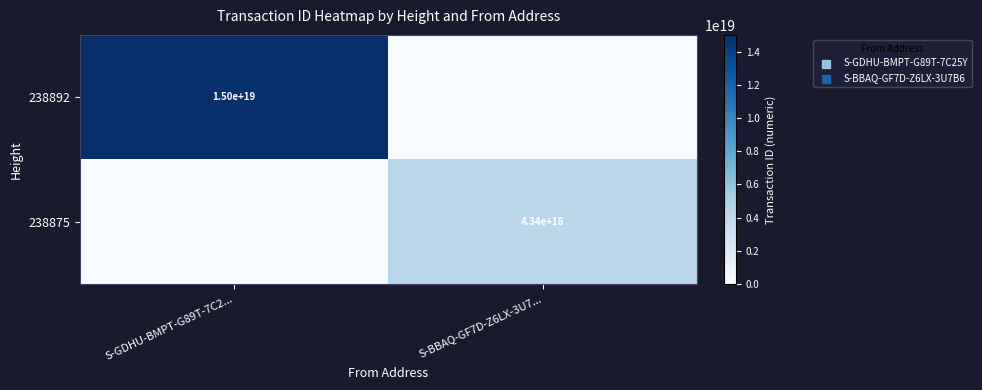

Is it true that 238875 equals 4340000000000000000 at S-BBAQ-GF7D-Z6LX-3U7...?

True